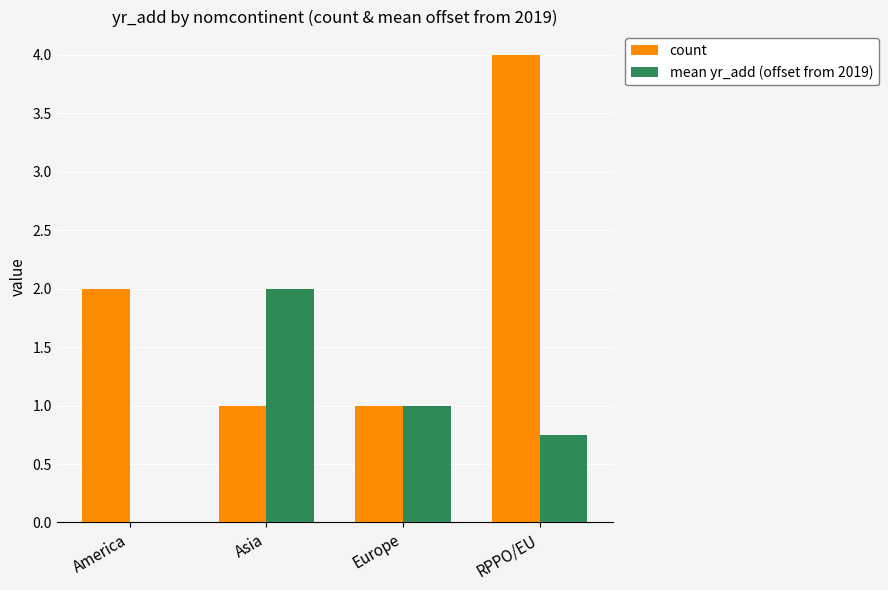

At which label is mean yr_add (offset from 2019) closest to 1?

Europe